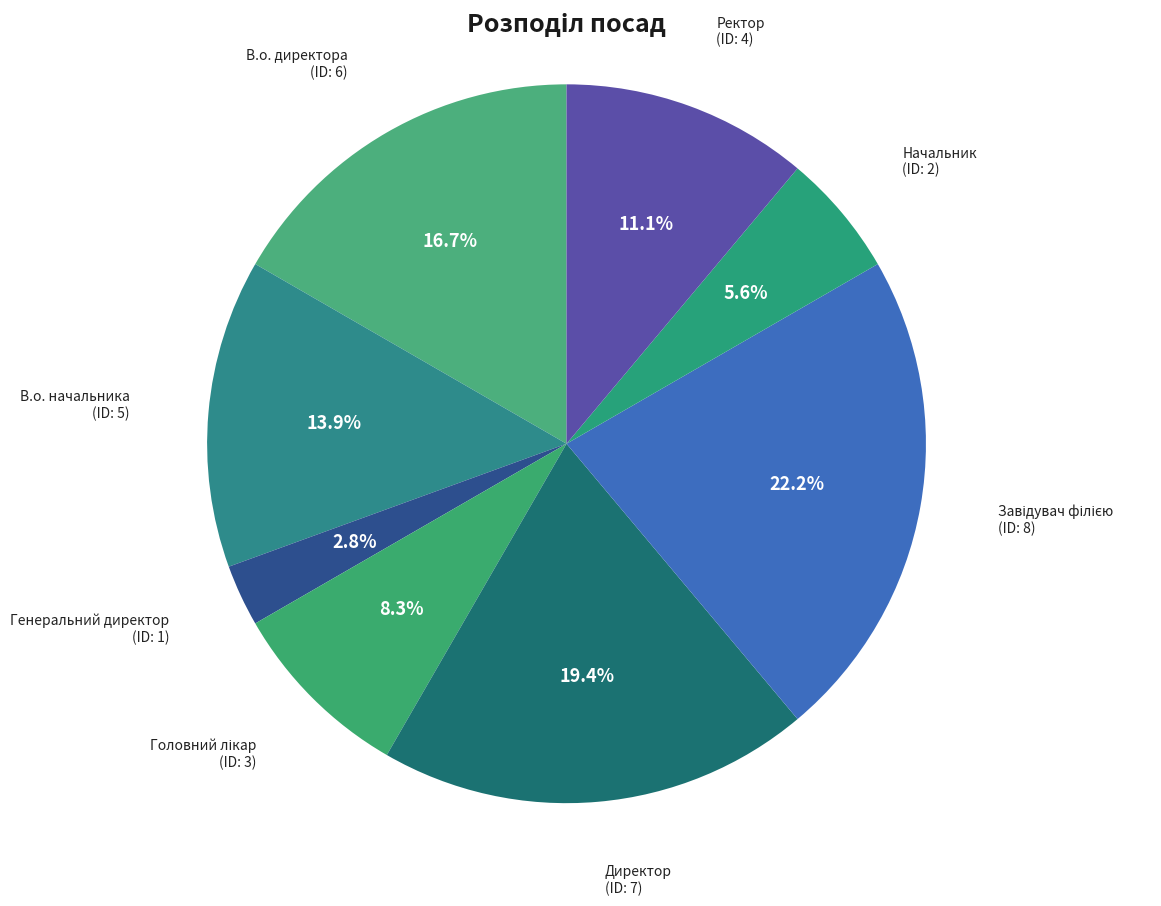

Is there a majority slice in this chart?

No